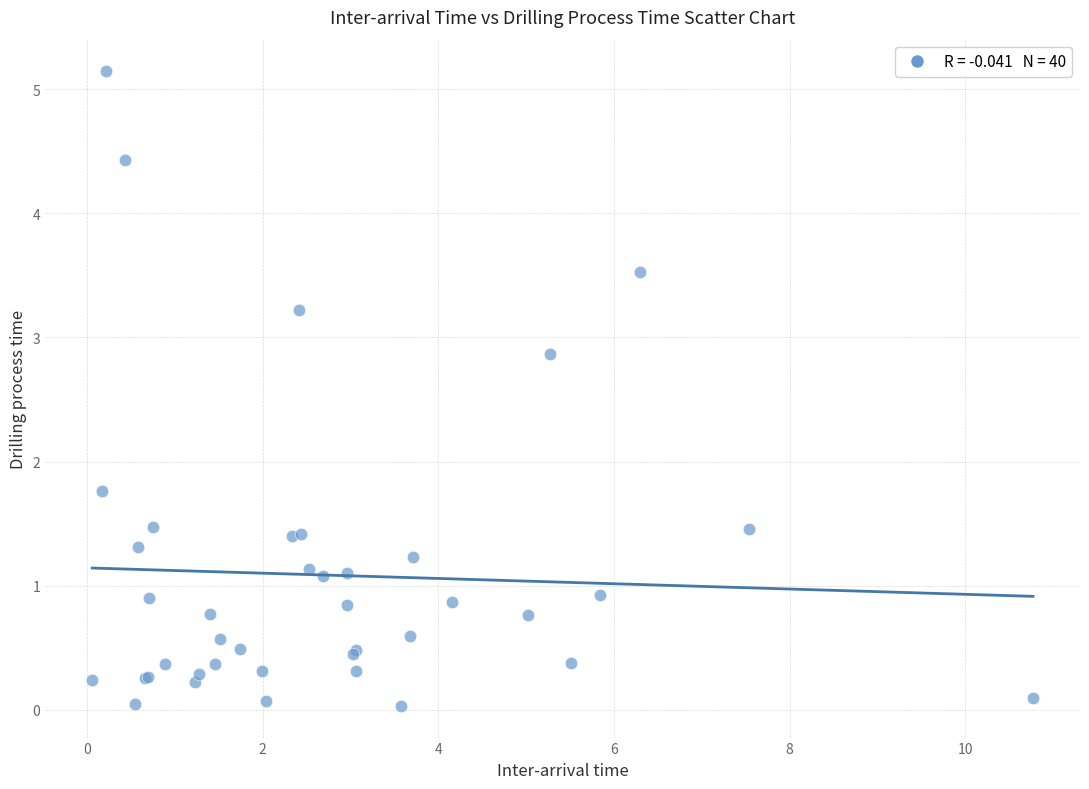

What Y value in the scatter plot is closest to 2?

1.8